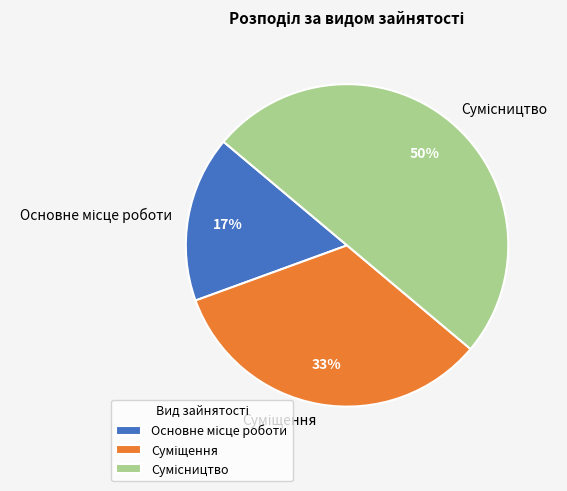

To the nearest percent, what is the average slice percentage?

33%